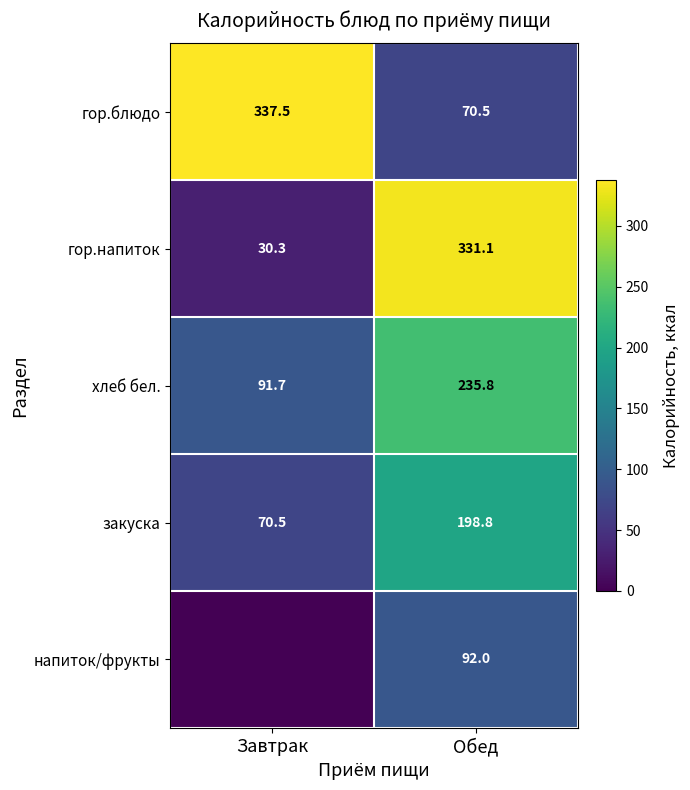

The value of гор.блюдо at Обед is 106.9. True or false?

False